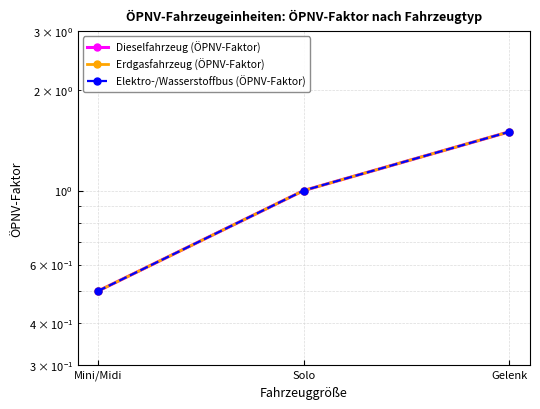

What is the difference between the second highest and minimum values in the Erdgasfahrzeug (ÖPNV-Faktor) series?

0.5